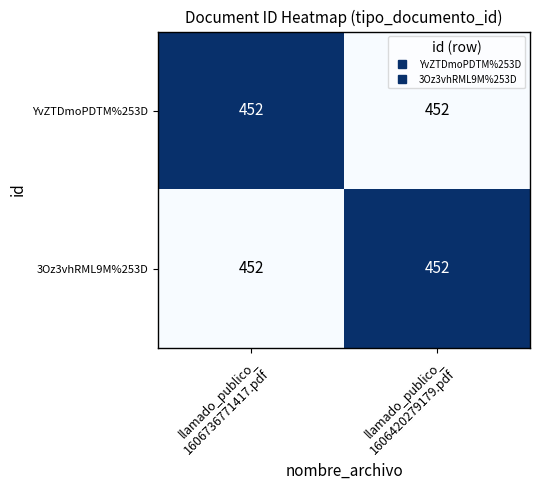

Where is YvZTDmoPDTM%253D nearest to the value 0?

llamado_publico_ 1606420279179.pdf